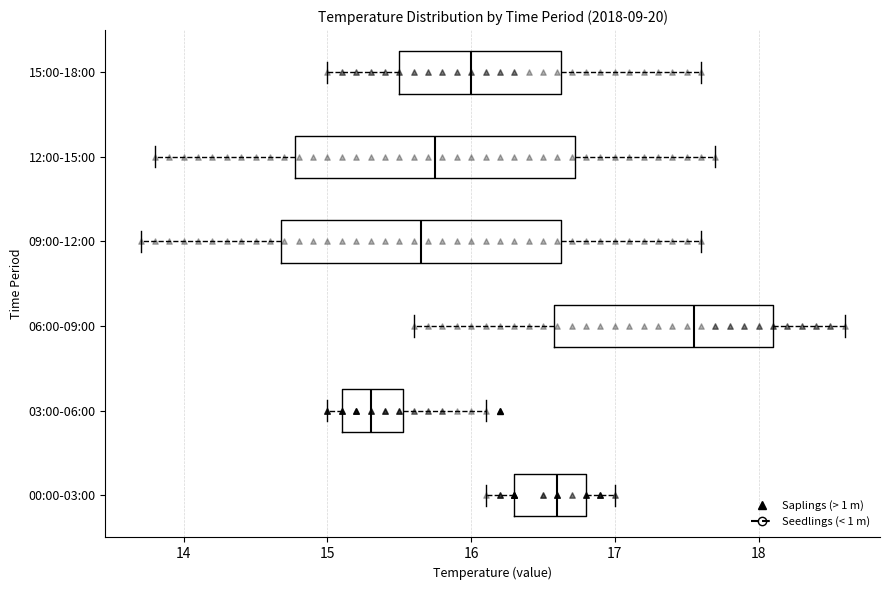

Reading bottom to top, transcribe this box plot: for each box, give where its median line is, the range the box spans, and where its two whiskers end, as read against the x-axis. The values are not printed on the chart, so give them approximately, as read against the axis.

00:00-03:00: median 16.6, box 16.3 to 16.8, whiskers 16.1 to 17.0
03:00-06:00: median 15.3, box 15.1 to 15.5, whiskers 15.0 to 16.1
06:00-09:00: median 17.6, box 16.6 to 18.1, whiskers 15.6 to 18.6
09:00-12:00: median 15.7, box 14.7 to 16.6, whiskers 13.7 to 17.6
12:00-15:00: median 15.8, box 14.8 to 16.7, whiskers 13.8 to 17.7
15:00-18:00: median 16.0, box 15.5 to 16.6, whiskers 15.0 to 17.6